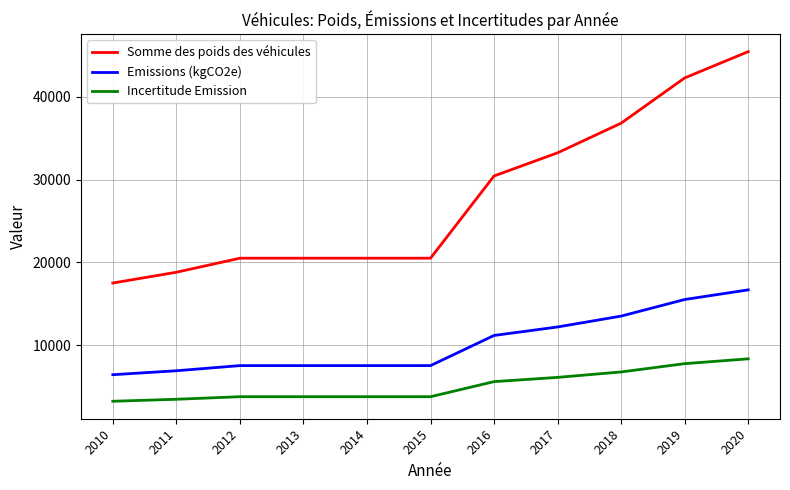

Between 2015 and 2018, which series saw the biggest shift?

Somme des poids des véhicules